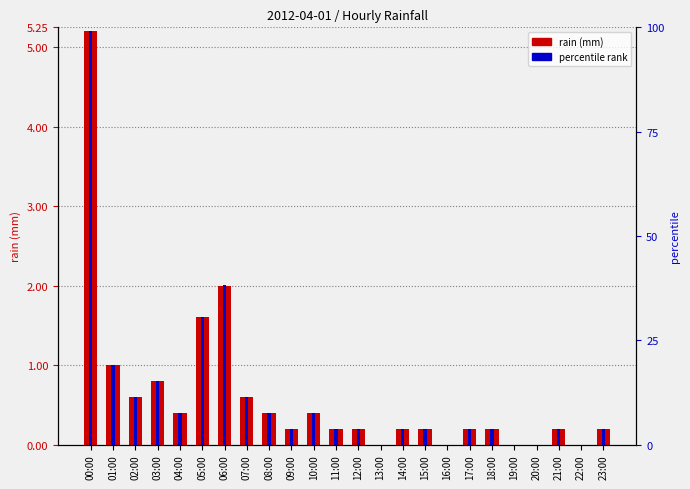

Does the chart contain any negative values?

No